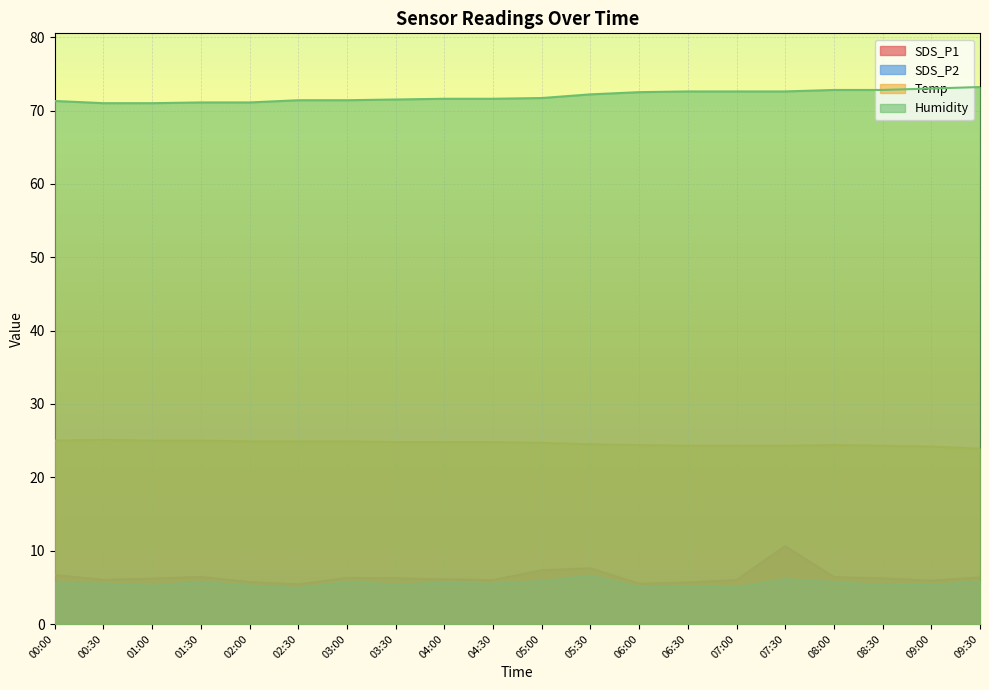

What is the difference between the second highest and second lowest values in the SDS_P1 series?

2.1